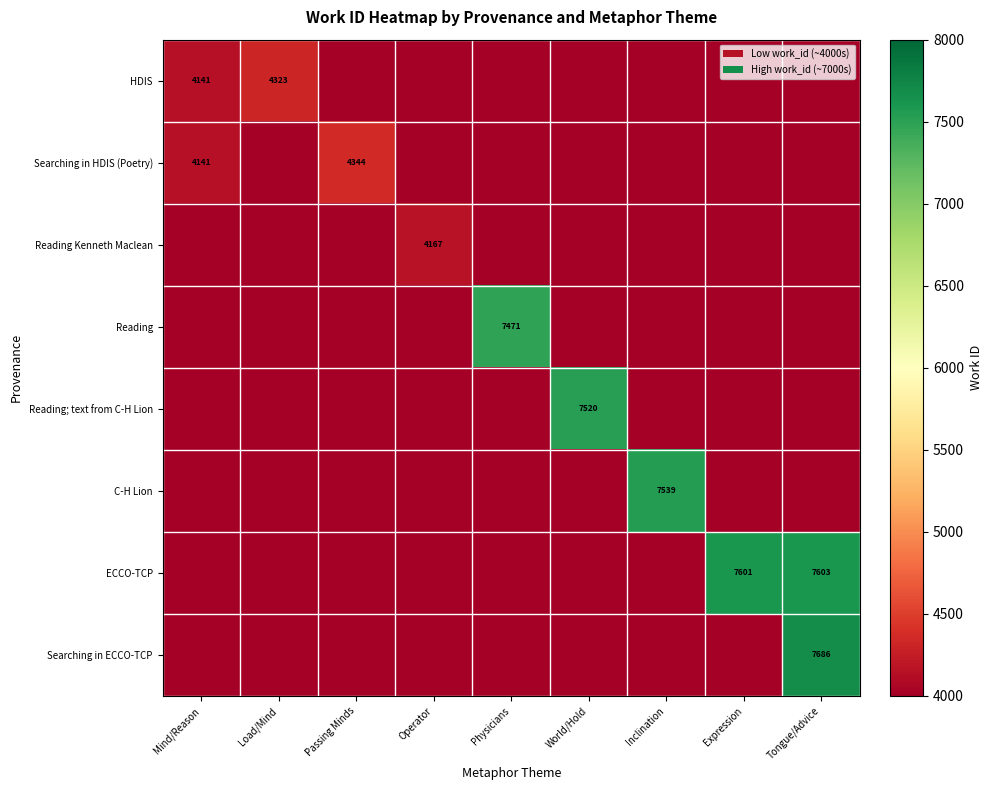

Which has a higher value, World/Hold or Expression?

World/Hold